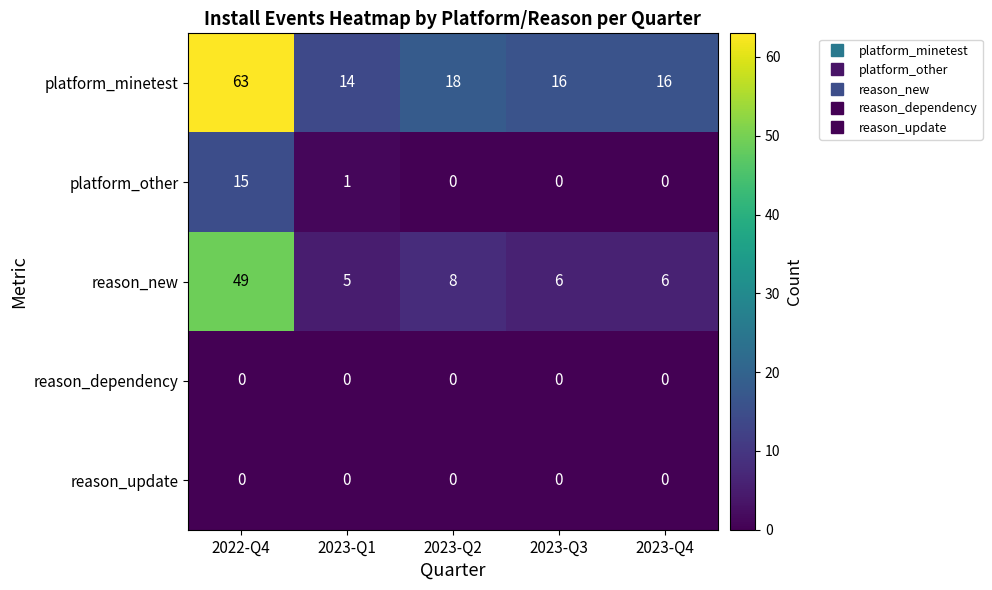

How many distinct data groups are displayed?

5